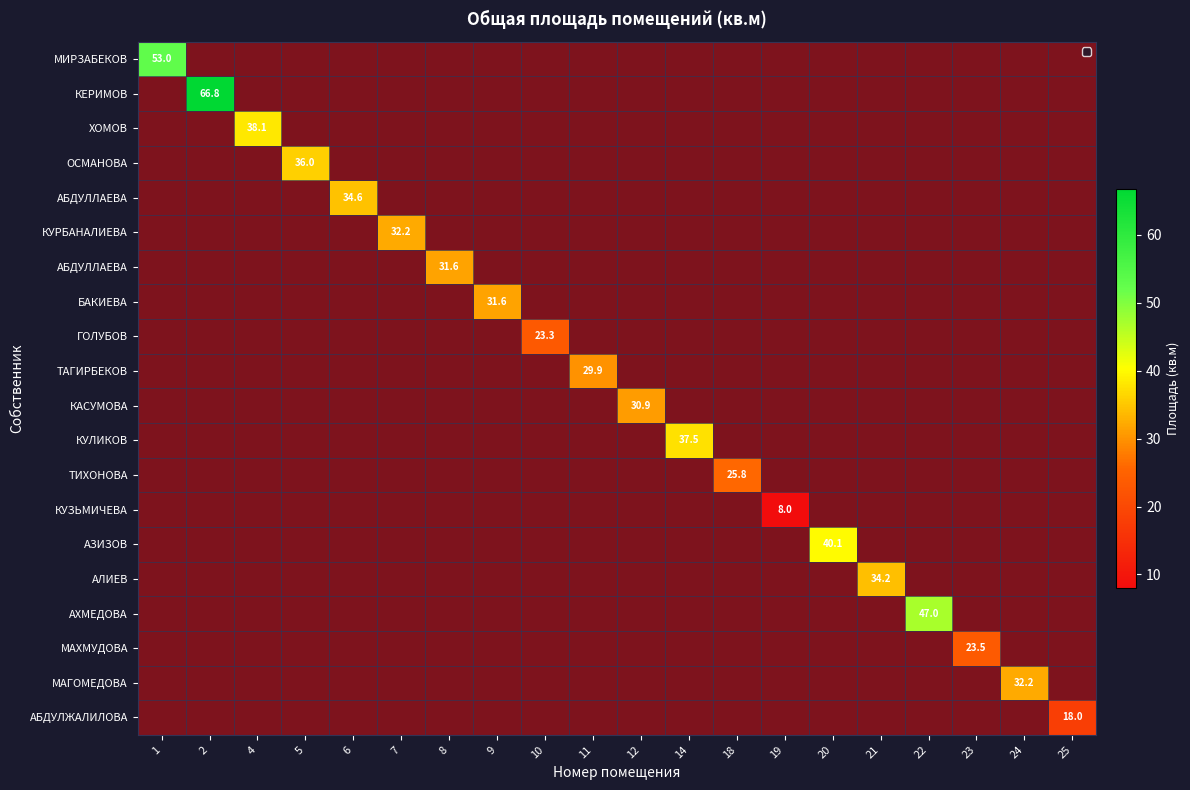

At how many categories does at least one series exceed 20?

18